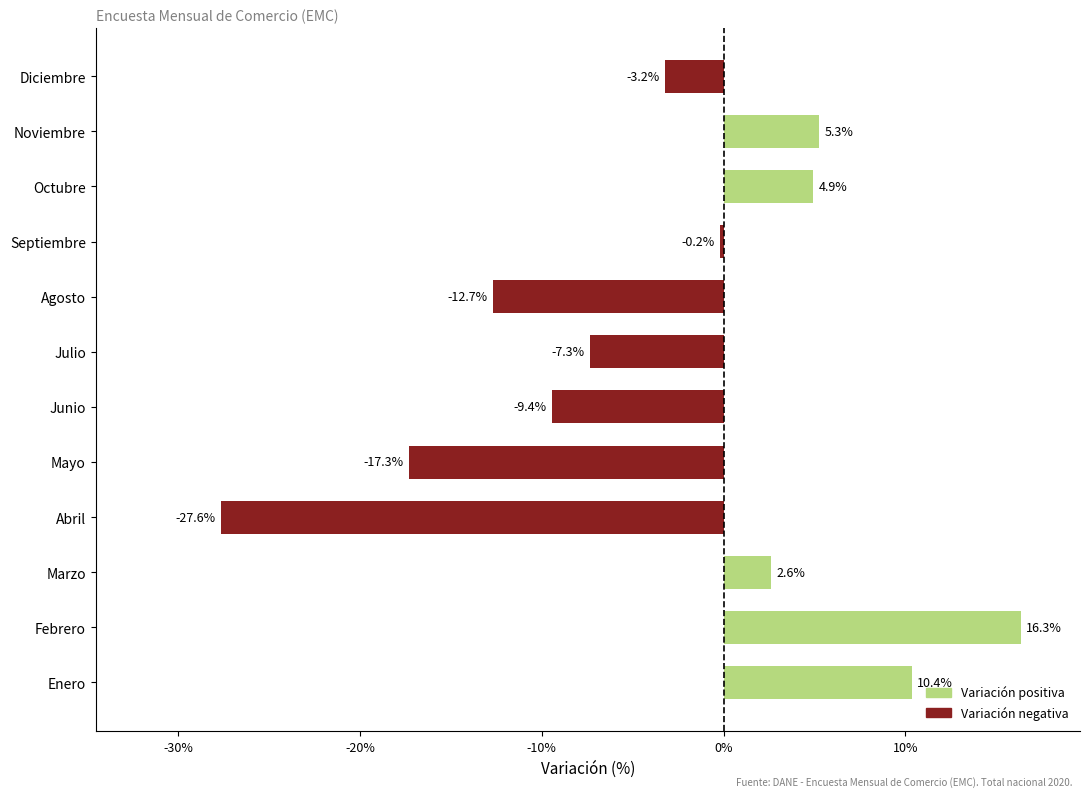

Is it true that the value at Agosto is -3.3?

False